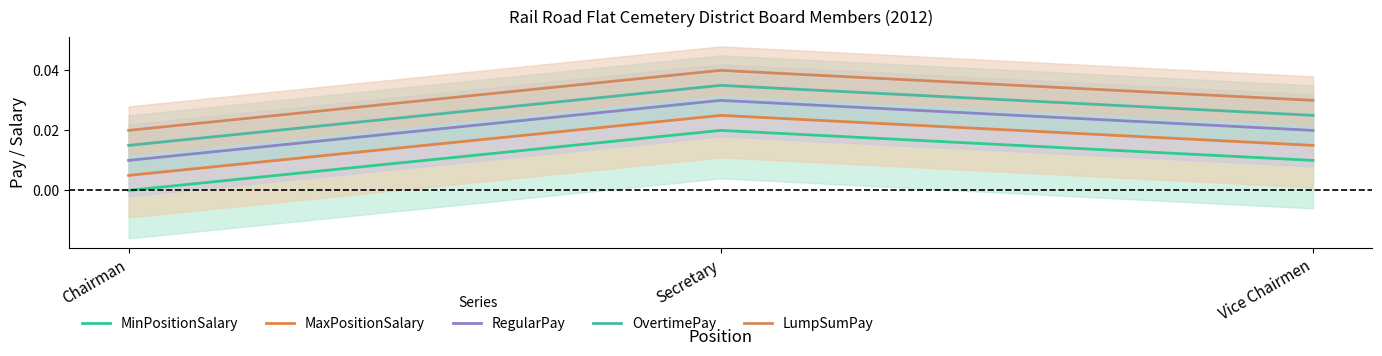

Is this an area chart (filled region under the line)?

No